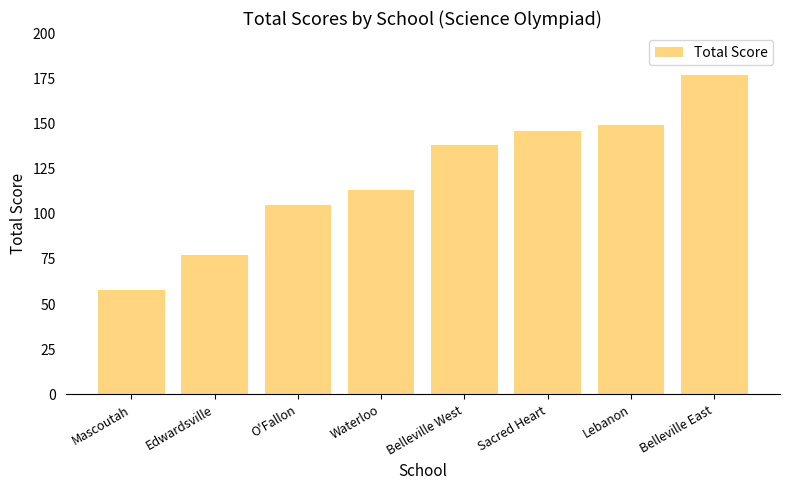

Reading left to right, what are all the values shown in this chart?

58	77	105	113	138	146	149	177